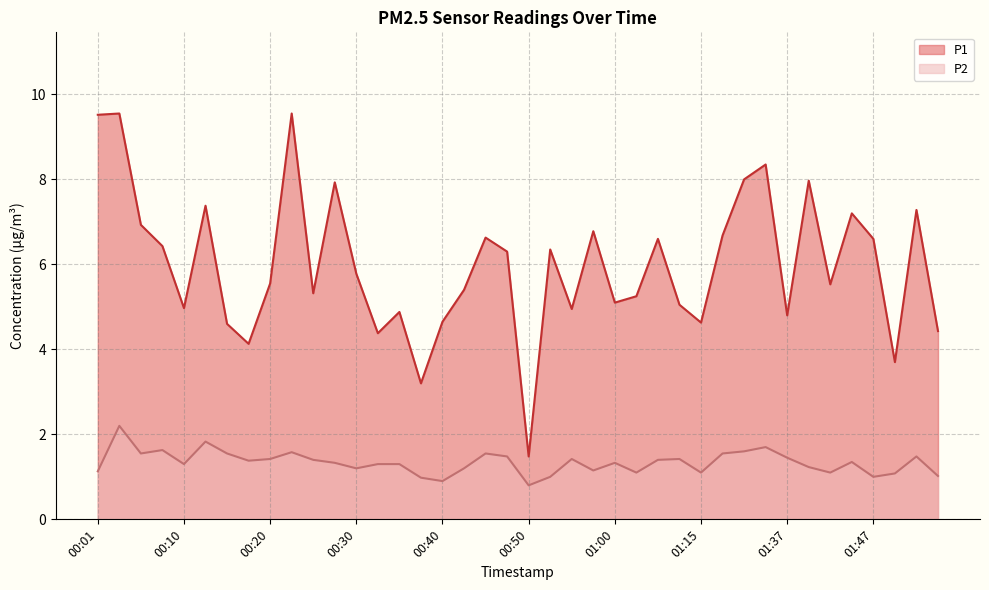

Reading right to left, transcribe all the data shown in this chart.

P1: 4.4	7.3	3.7	6.6	7.2	5.5	8.0	4.8	8.3	8.0	6.7	4.6	5.0	6.6	5.2	5.1	6.8	5.0	6.3	1.5	6.3	6.6	5.4	4.7	3.2	4.9	4.4	5.8	7.9	5.3	9.6	5.5	4.1	4.6	7.4	5.0	6.4	6.9	9.6	9.5
P2: 1.0	1.5	1.1	1.0	1.4	1.1	1.2	1.4	1.7	1.6	1.6	1.1	1.4	1.4	1.1	1.3	1.1	1.4	1.0	0.8	1.5	1.6	1.2	0.9	1.0	1.3	1.3	1.2	1.3	1.4	1.6	1.4	1.4	1.6	1.8	1.3	1.6	1.6	2.2	1.1